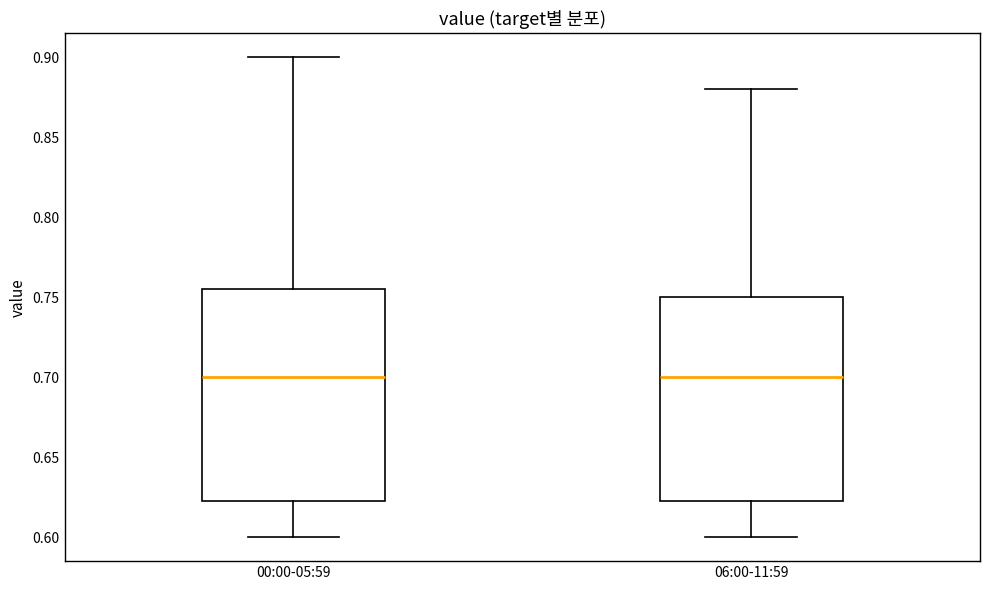

Reading left to right, read every box against the y-axis: the position of its median line, the range the box covers, and the ends of its whiskers. The values are not printed on the chart, so give them approximately, as read against the axis.

00:00-05:59: median 0.700, box 0.625 to 0.755, whiskers 0.600 to 0.900
06:00-11:59: median 0.700, box 0.625 to 0.750, whiskers 0.600 to 0.880